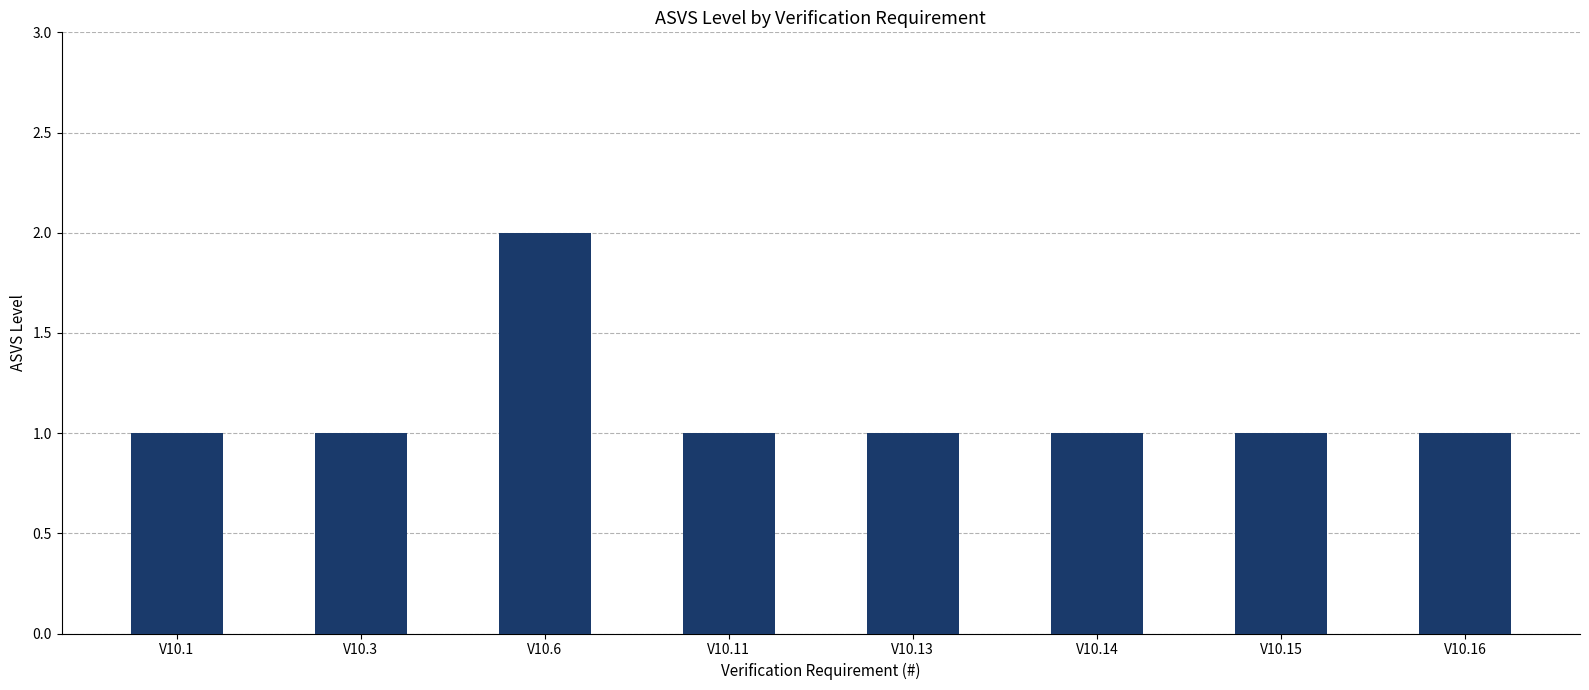

What is the sum of all values?

9